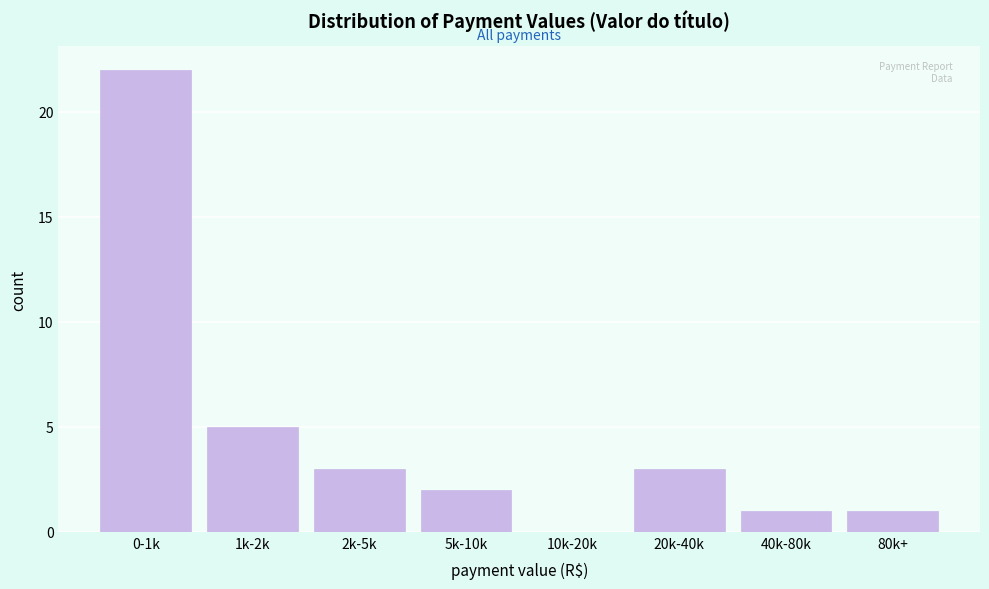

Reading left to right, list all the values displayed in this chart.

0-1k=22	1k-2k=5	2k-5k=3	5k-10k=2	10k-20k=0	20k-40k=3	40k-80k=1	80k+=1